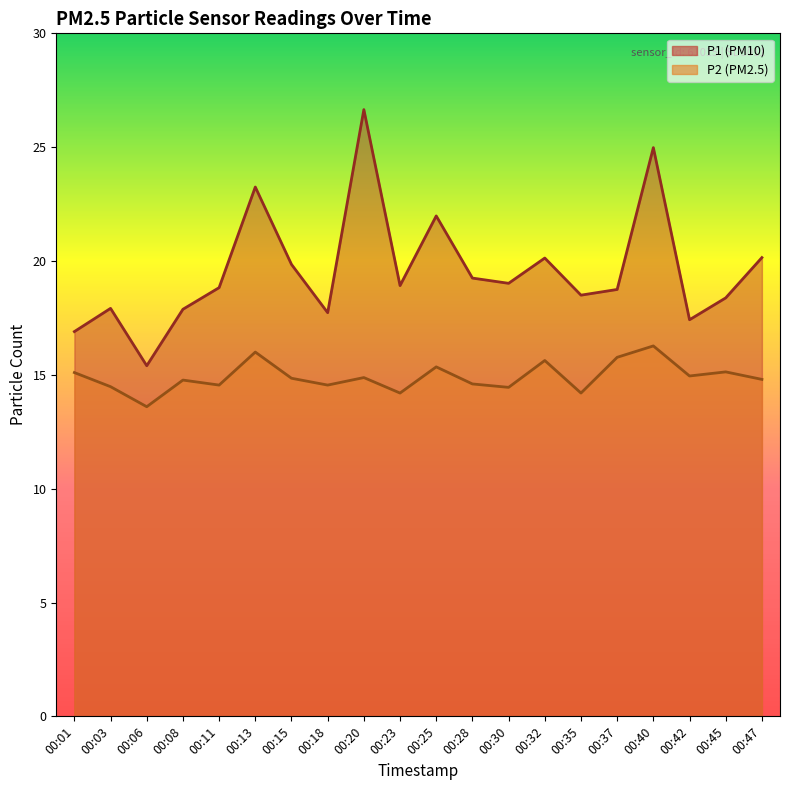

Reading left to right, list all the values displayed in this chart.

P1: 00:01=16.9	00:03=17.9	00:06=15.4	00:08=17.9	00:11=18.8	00:13=23.2	00:15=19.9	00:18=17.7	00:20=26.6	00:23=18.9	00:25=22.0	00:28=19.2	00:30=19.0	00:32=20.1	00:35=18.5	00:37=18.8	00:40=25.0	00:42=17.4	00:45=18.4	00:47=20.1
P2: 00:01=15.1	00:03=14.5	00:06=13.6	00:08=14.8	00:11=14.6	00:13=16.0	00:15=14.8	00:18=14.6	00:20=14.9	00:23=14.2	00:25=15.3	00:28=14.6	00:30=14.4	00:32=15.6	00:35=14.2	00:37=15.8	00:40=16.3	00:42=14.9	00:45=15.1	00:47=14.8